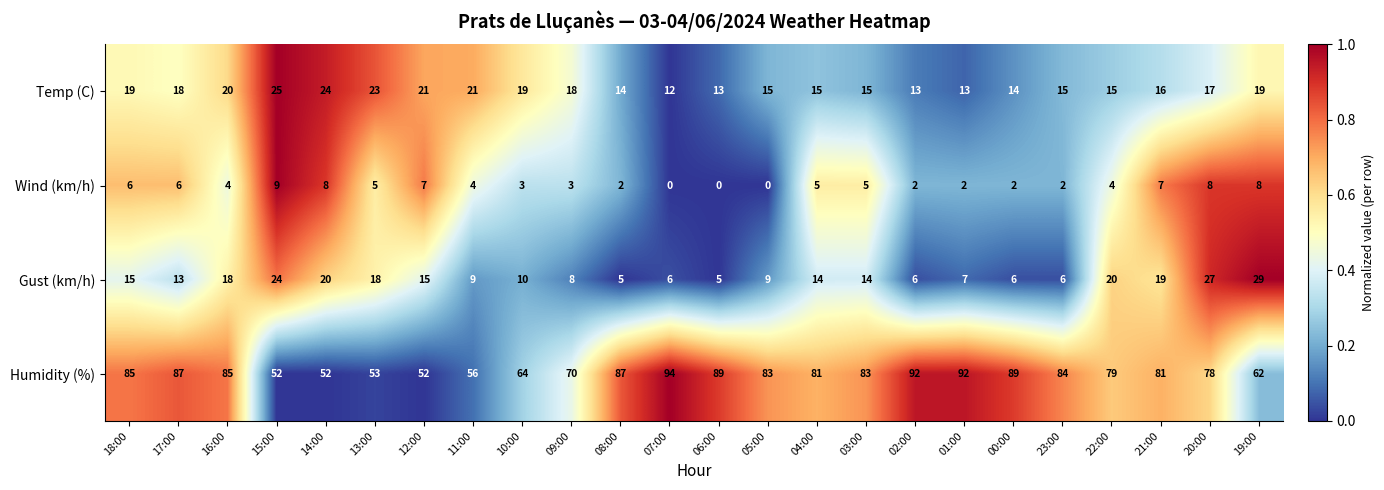

What is the difference between the highest and lowest values at 05:00?

83